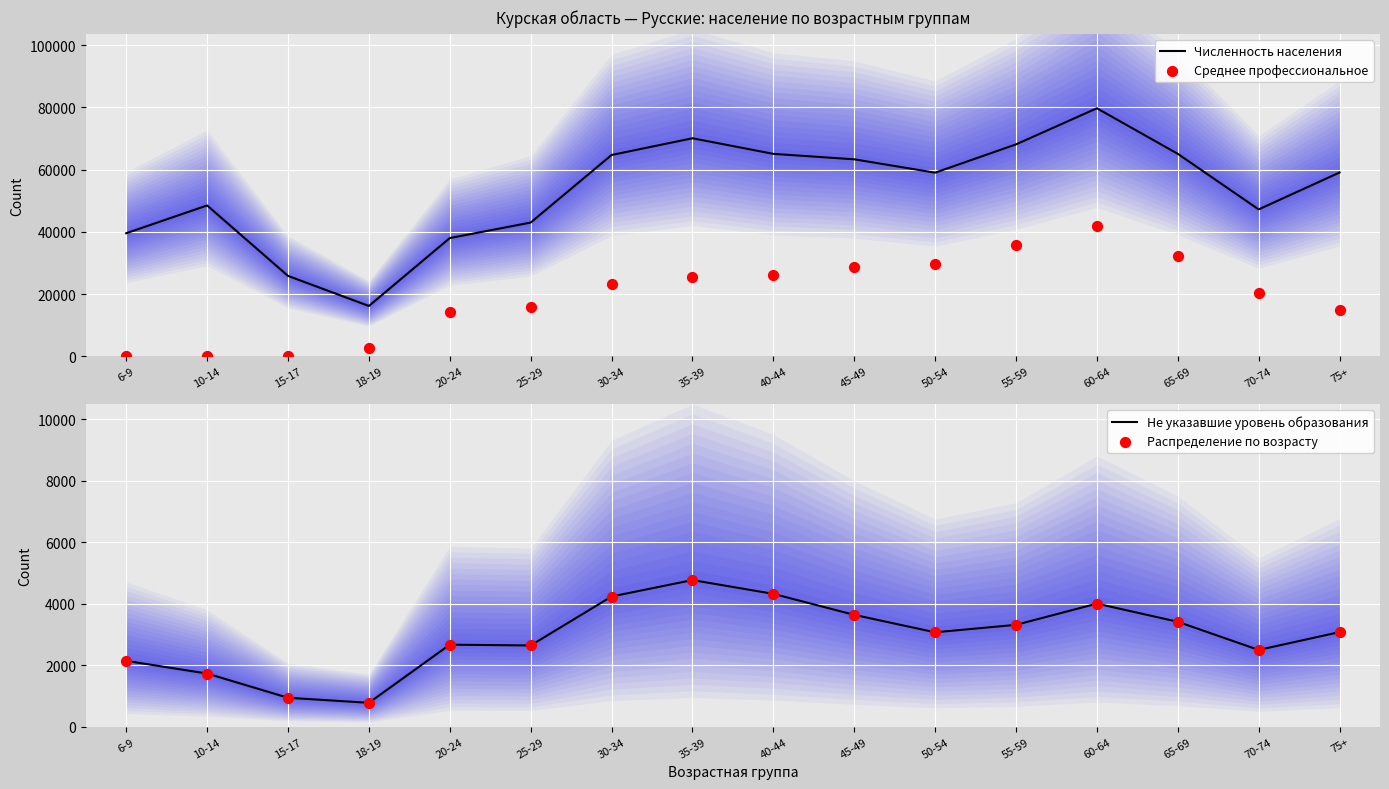

At which category is the sum across all series the highest?

60-64